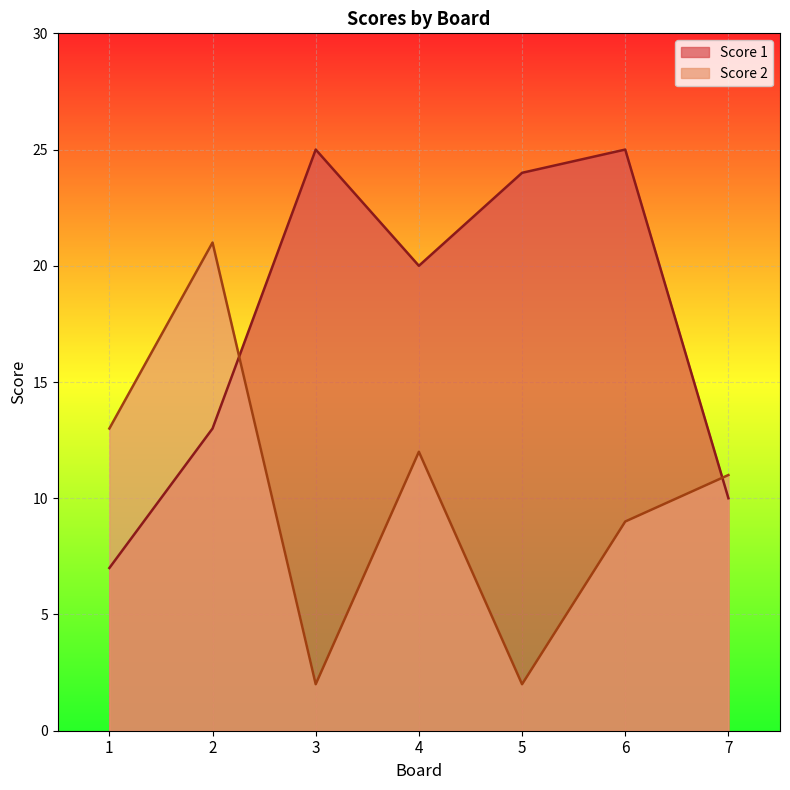

How many data points does each series have?

7